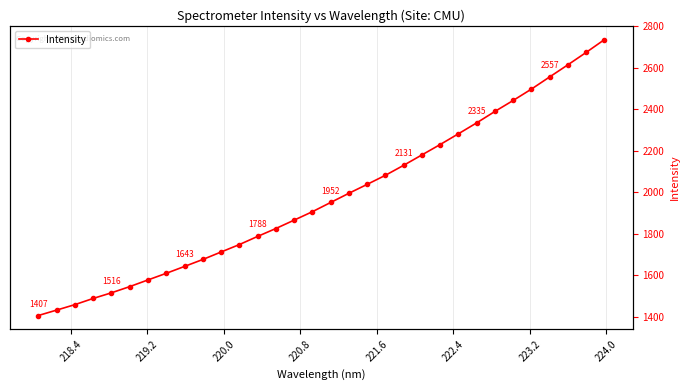

How many lines are shown in the chart?

1